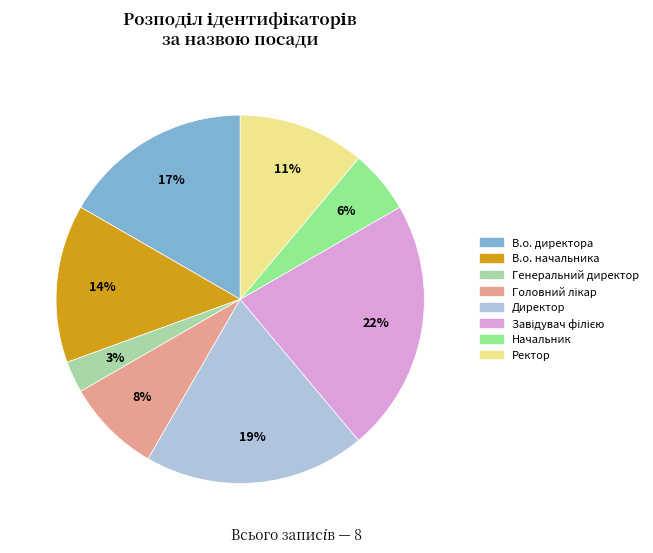

Is the sum of В.о. директора and В.о. начальника greater than half?

No